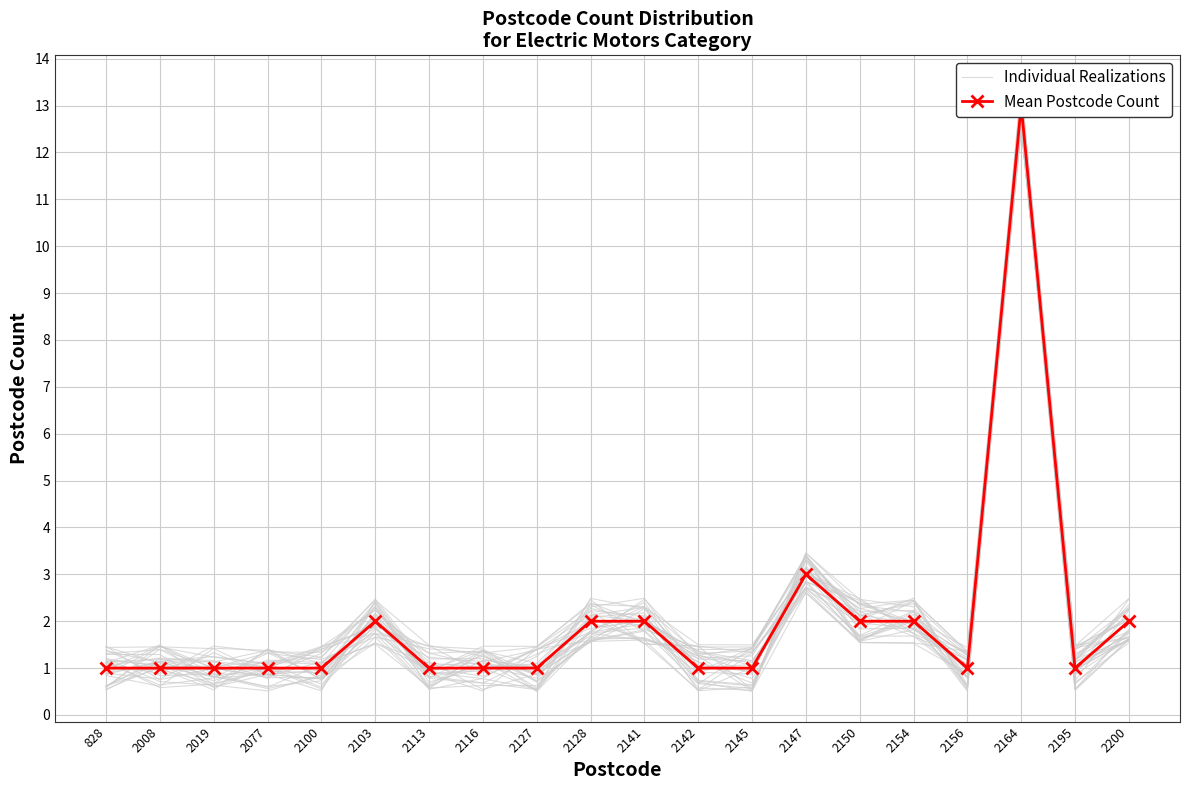

Which has a higher value, 2116 or 2077?

2116